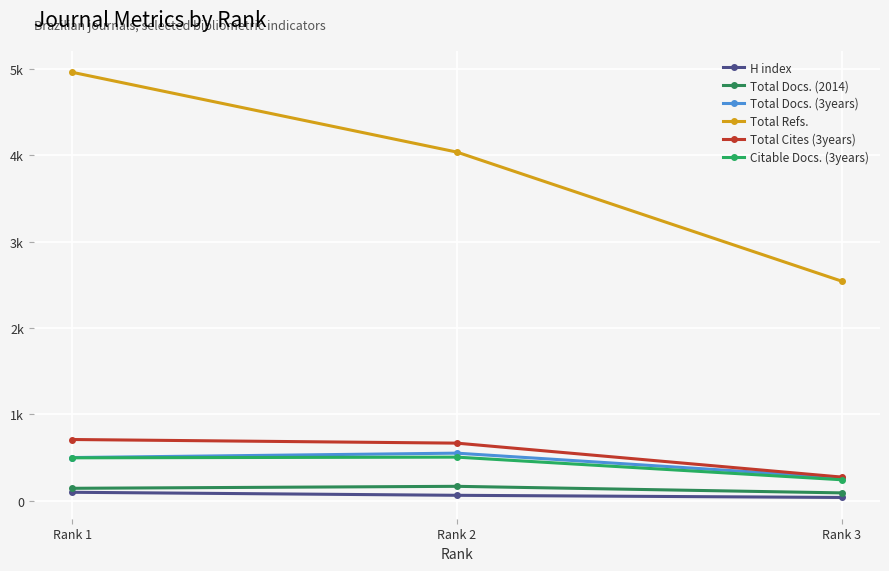

At which label does Total Docs. (3years) reach its peak?

Rank 2